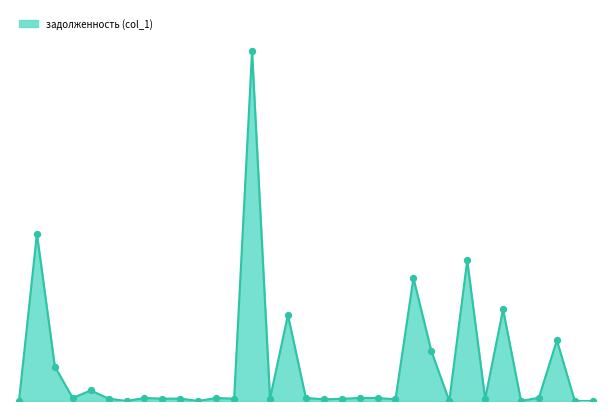

How many lines are shown in the chart?

1